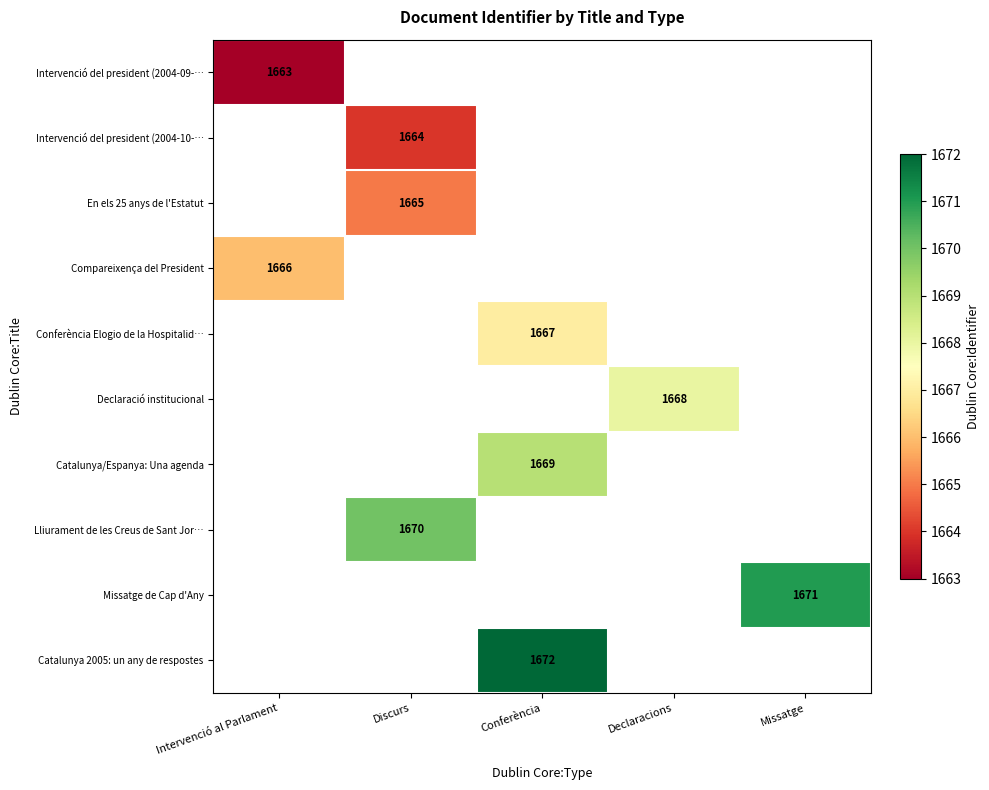

True or false: Intervenció del president (2004-09-… has a value of 536 at Intervenció al Parlament.

False